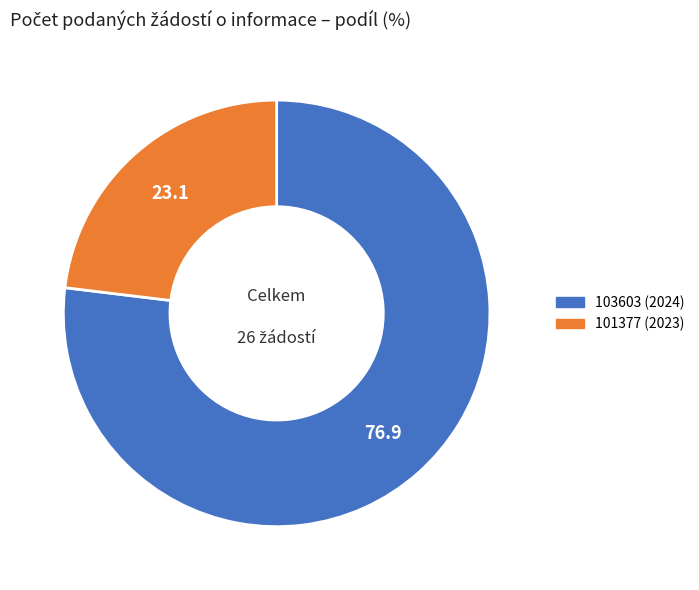

Between 103603 (2024) and 101377 (2023), which is larger?

103603 (2024)